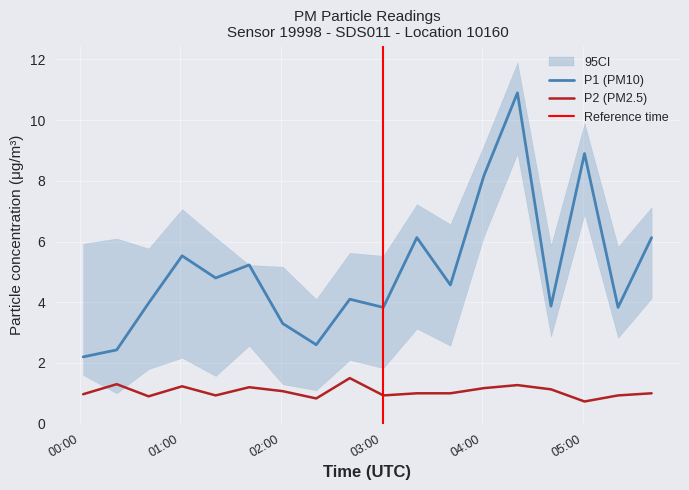

Reading left to right, transcribe all the data shown in this chart.

P1: 00:02=2.2	00:22=2.4	00:41=4.0	01:01=5.5	01:21=4.8	01:41=5.2	02:01=3.3	02:21=2.6	02:41=4.1	03:01=3.8	03:21=6.1	03:41=4.6	04:01=8.2	04:21=10.9	04:41=3.9	05:01=8.9	05:21=3.8	05:41=6.1
P2: 00:02=1.0	00:22=1.3	00:41=0.9	01:01=1.2	01:21=0.9	01:41=1.2	02:01=1.1	02:21=0.8	02:41=1.5	03:01=0.9	03:21=1.0	03:41=1.0	04:01=1.2	04:21=1.3	04:41=1.1	05:01=0.7	05:21=0.9	05:41=1.0